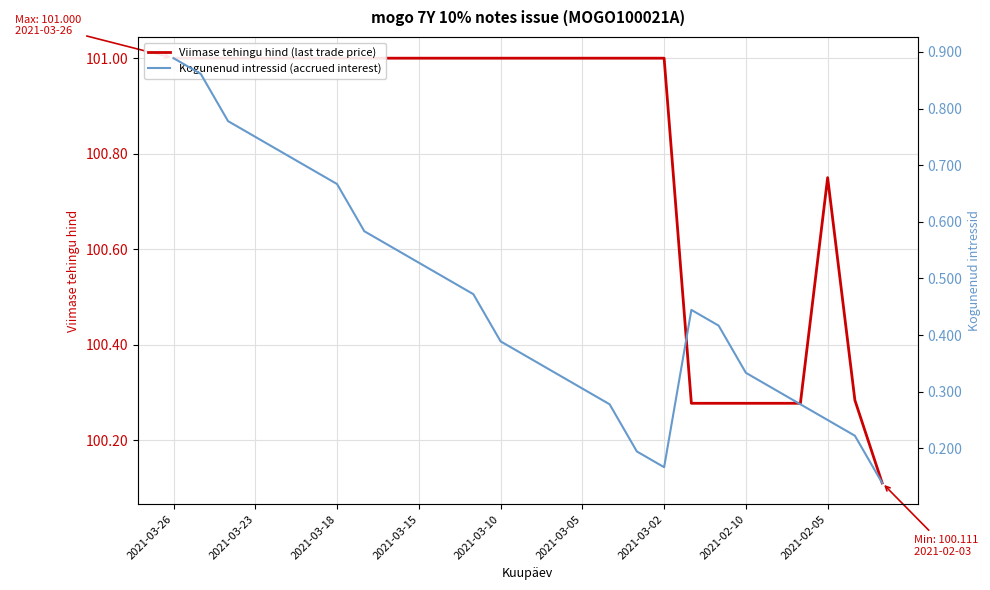

Where is the first local maximum for Kogunenud intressid (accrued interest)?

19